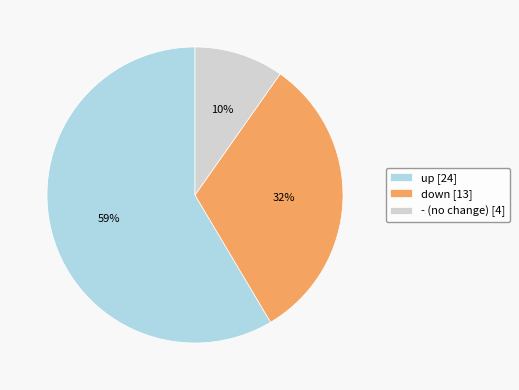

Is it true that down is 32% of the pie?

True